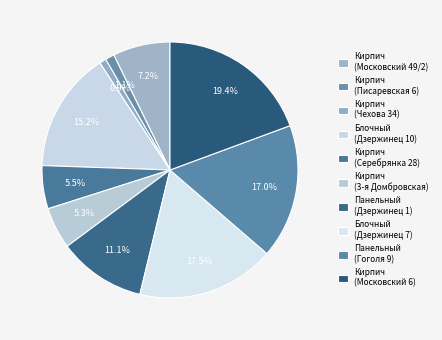

How many segments does this pie chart have?

10